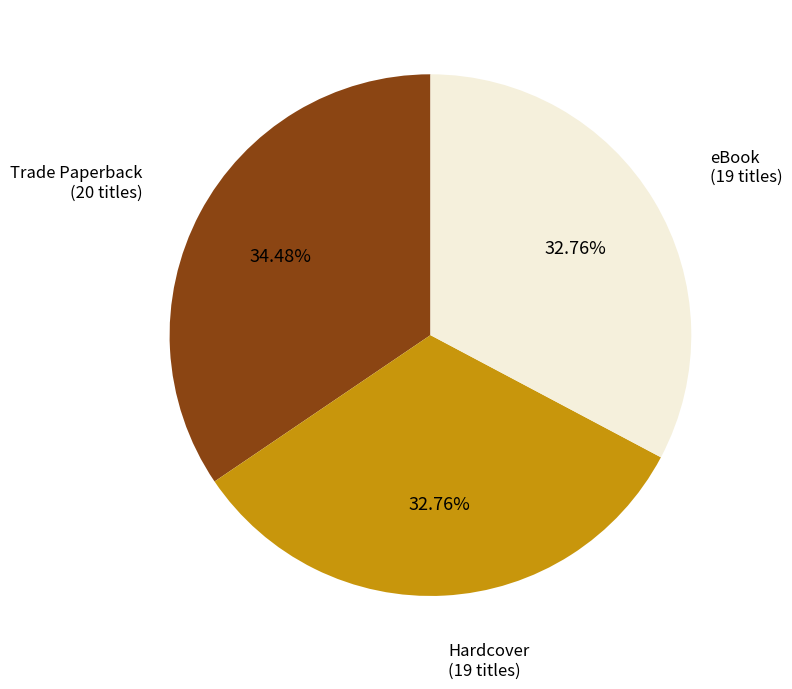

Is there any slice that represents more than half of the pie?

No